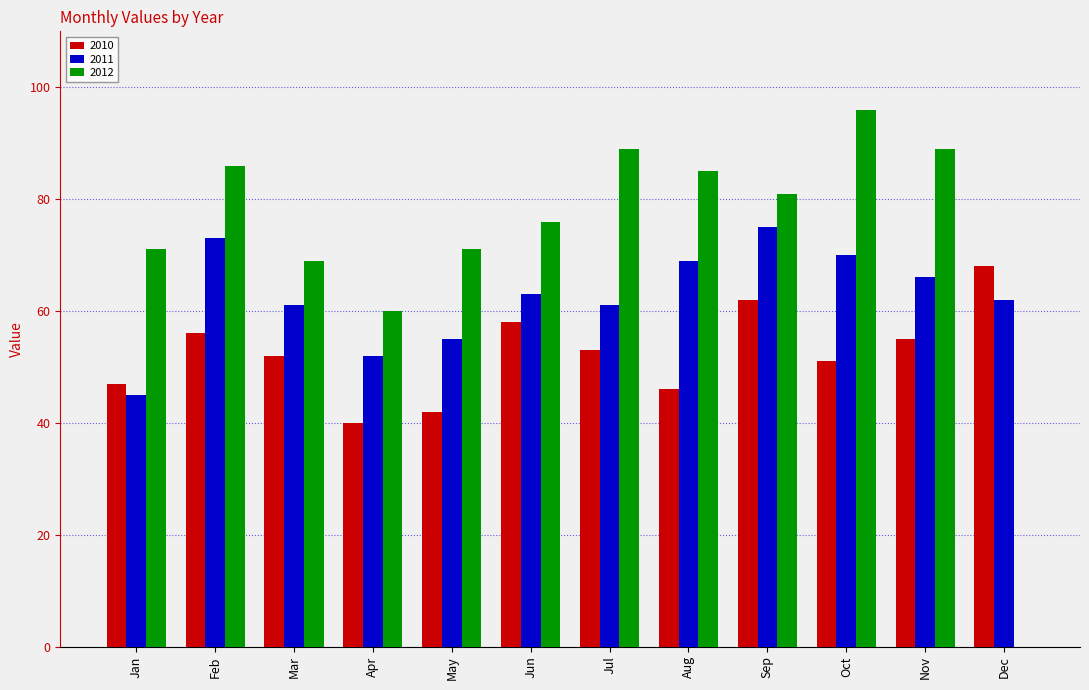

Which series changed the most between Mar and Aug?

2012